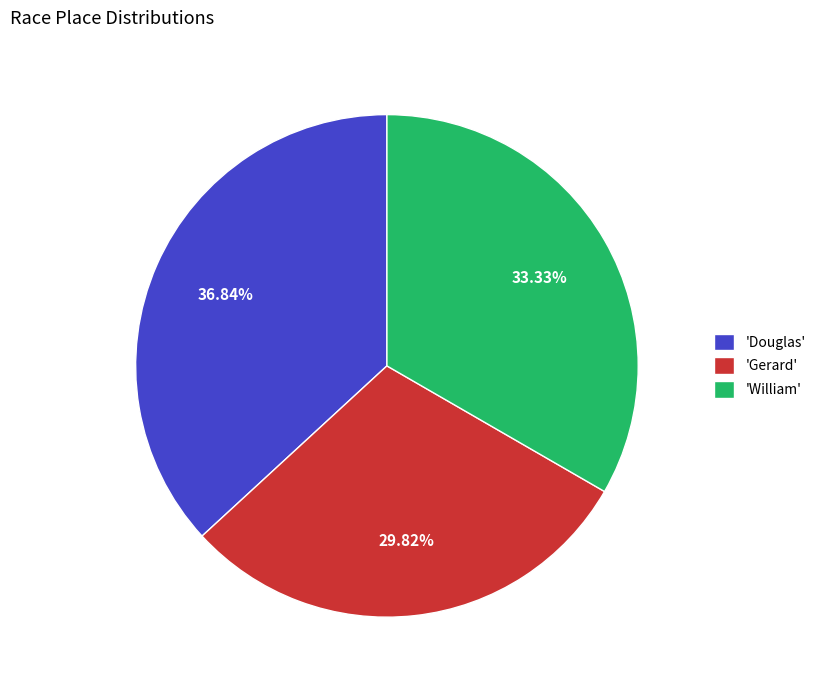

What is the largest slice in the pie chart?

'Douglas'